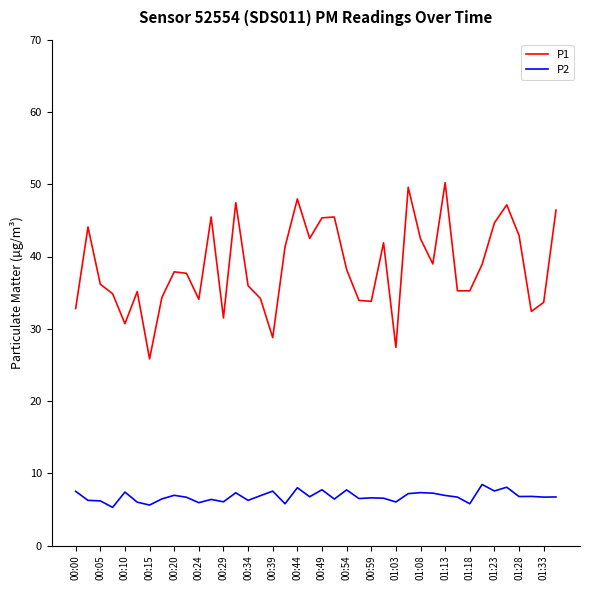

Which series has the widest spread of values?

P1